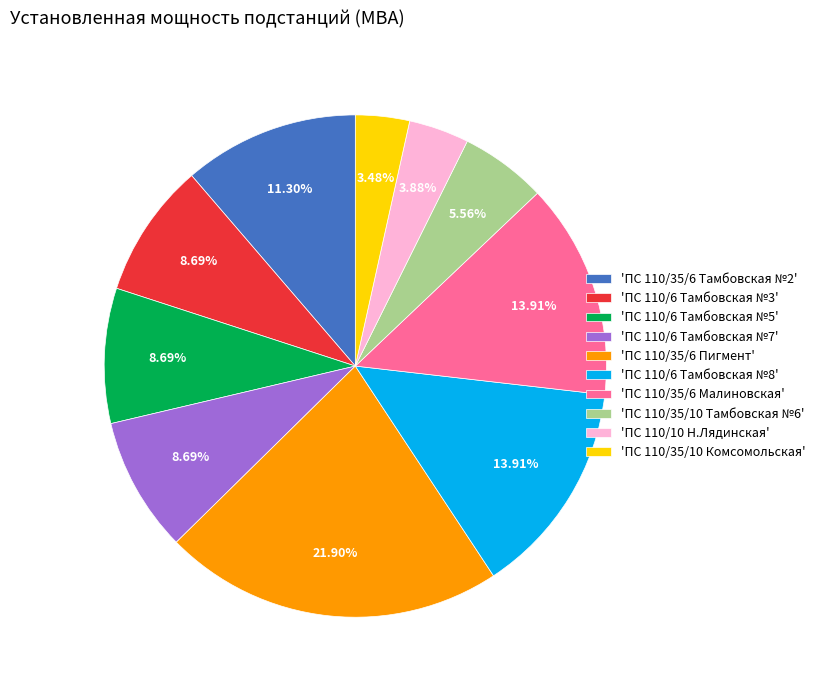

How many slices are in this pie chart?

10